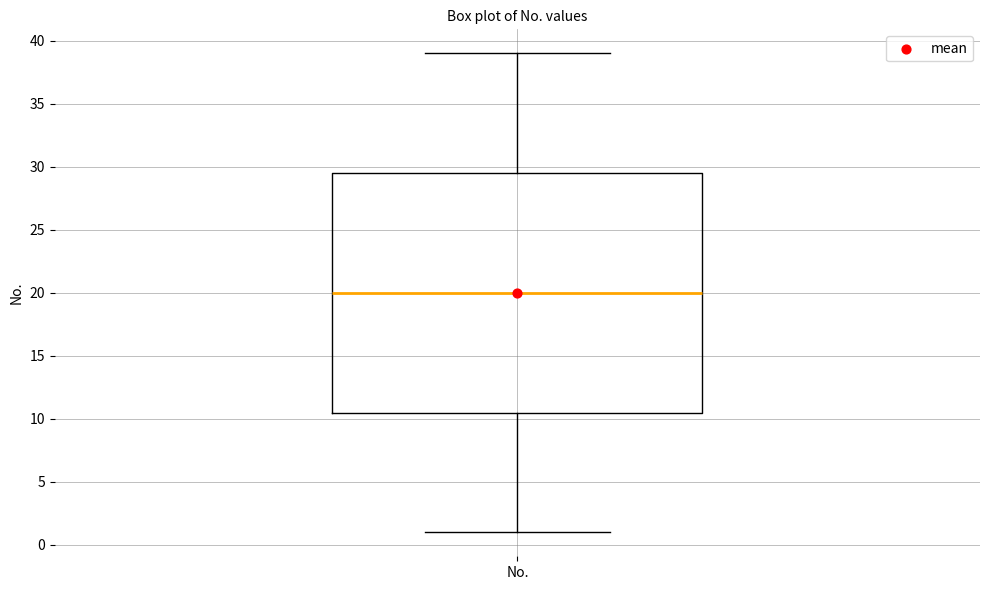

Transcribe this box plot: give where the median line is, the range the box spans, and where the two whiskers end, as read against the y-axis. The values are not printed on the chart, so give them approximately, as read against the axis.

median 20.0, box 10.5 to 29.5, whiskers 1.0 to 39.0